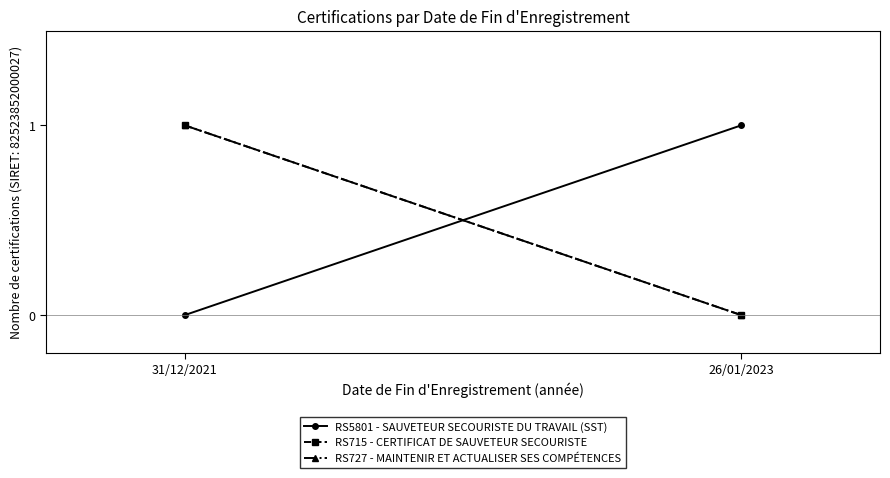

Rank the series by their maximum value, from highest to lowest.

RS5801 - SAUVETEUR SECOURISTE DU TRAVAIL (SST), RS715 - CERTIFICAT DE SAUVETEUR SECOURISTE, RS727 - MAINTENIR ET ACTUALISER SES COMPÉTENCES